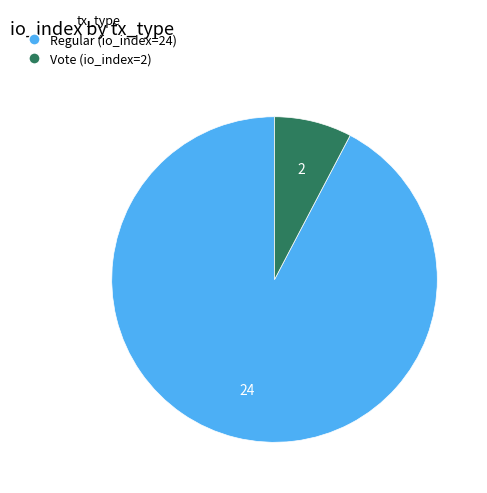

Do Vote (io_index=2) and Regular (io_index=24) together represent more than half of the pie?

Yes